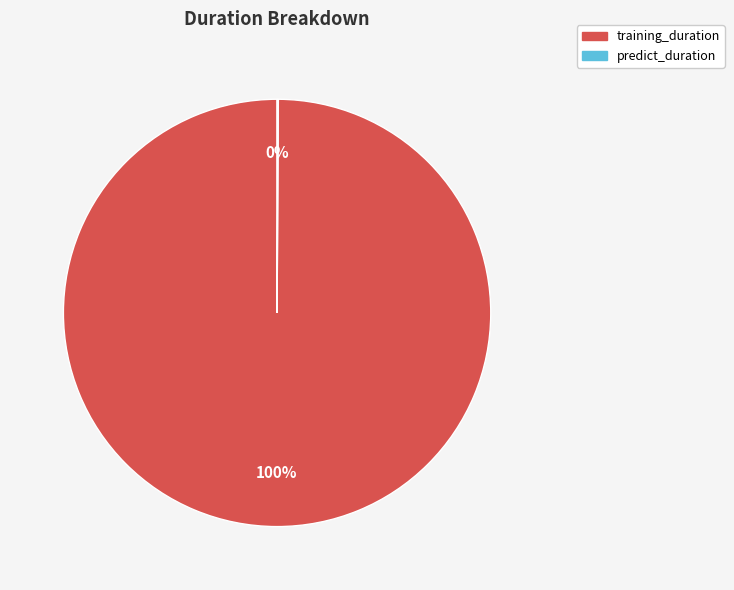

Is there any slice that represents more than half of the pie?

Yes